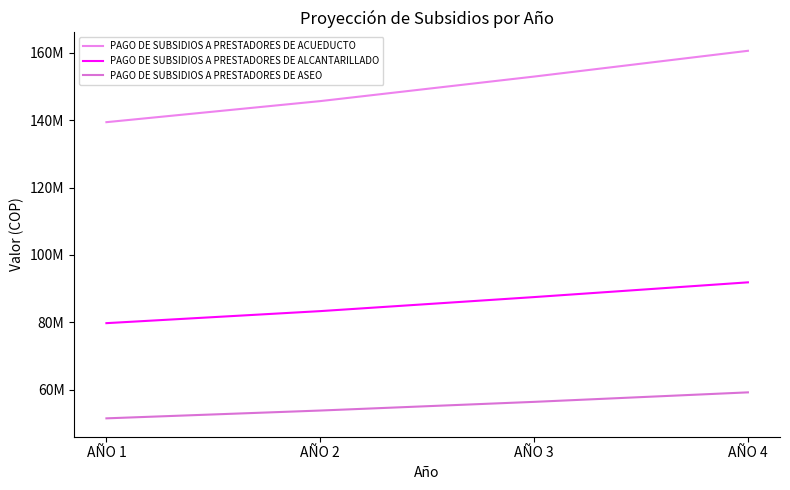

What is the difference between the second highest and minimum values in the PAGO DE SUBSIDIOS A PRESTADORES DE ALCANTARILLADO series?

7739110